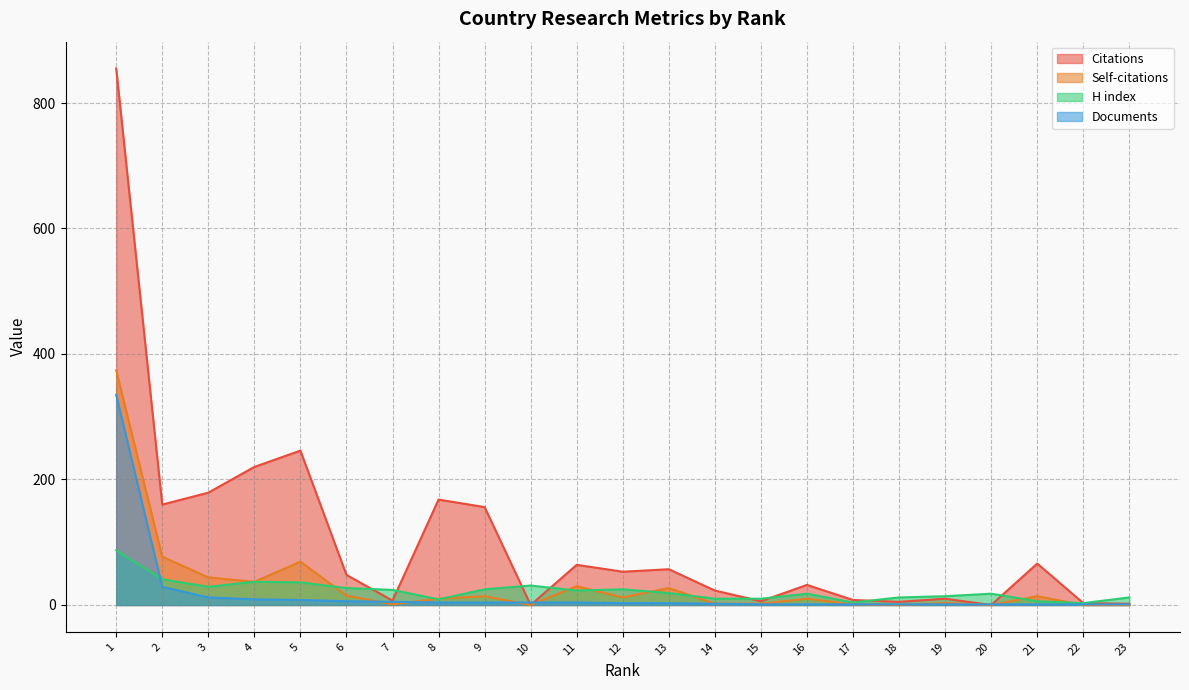

Reading left to right, list all the values displayed in this chart.

Citations: 855	160	179	220	246	48	7	168	156	0	64	53	57	23	6	32	8	5	10	0	66	3	2
Self-citations: 374	77	44	37	69	15	1	10	14	0	30	12	27	2	2	10	1	0	3	0	14	0	0
H index: 87	41	29	37	36	27	24	9	25	31	23	25	19	10	10	18	4	12	14	18	6	3	12
Documents: 335	29	12	9	8	6	5	4	4	4	4	3	3	2	1	1	1	1	1	1	1	1	1